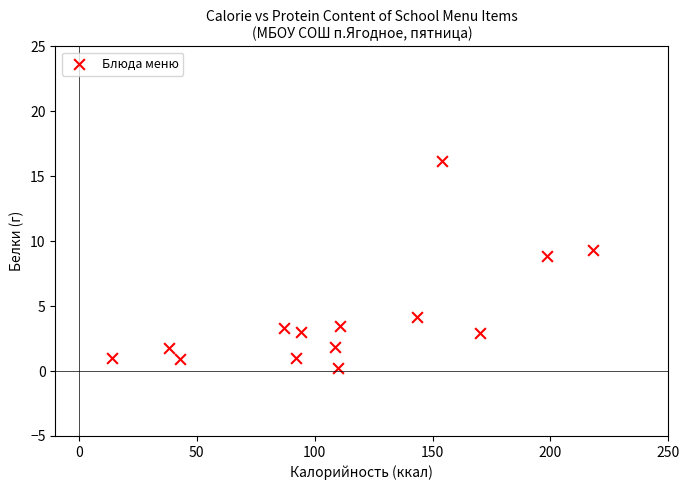

What Y value in the scatter plot is closest to 8?

8.9